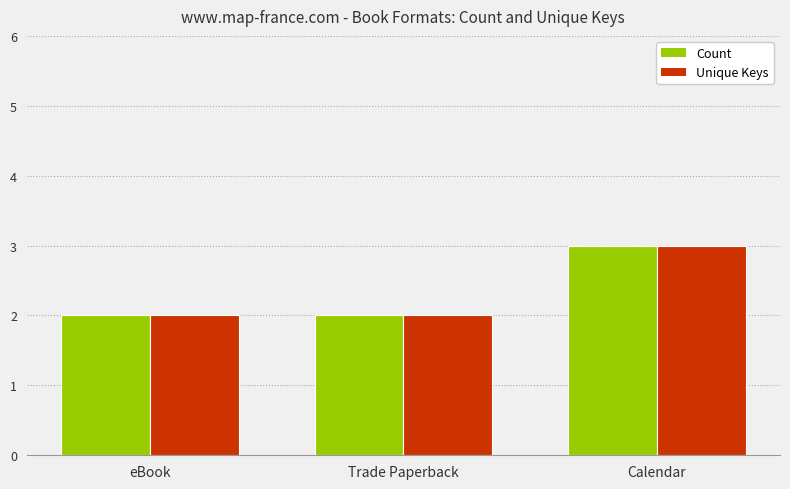

What is the smallest value displayed?

2